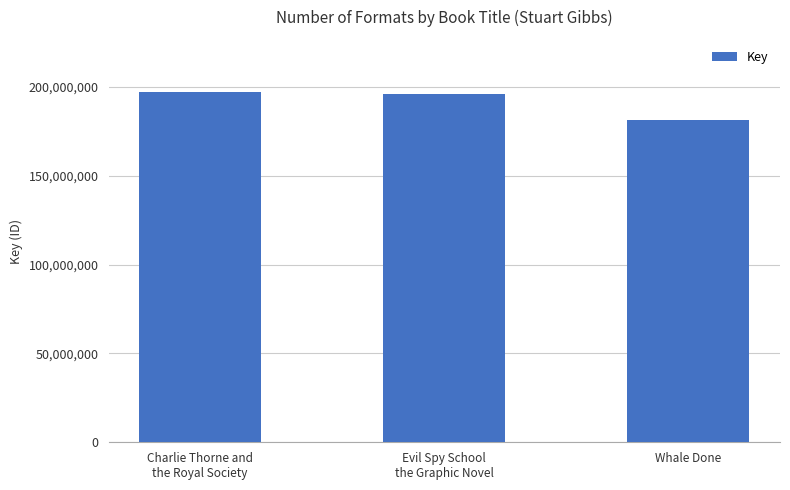

What is the label of the 2nd bar from the left?

Evil Spy School
the Graphic Novel